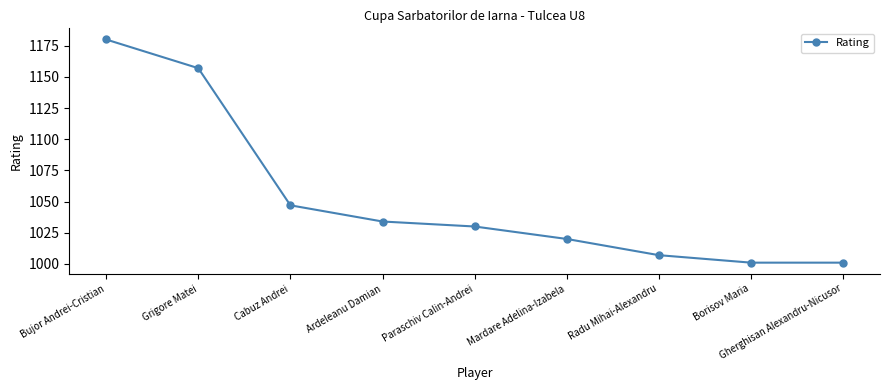

What position from the right is Paraschiv Calin-Andrei?

5